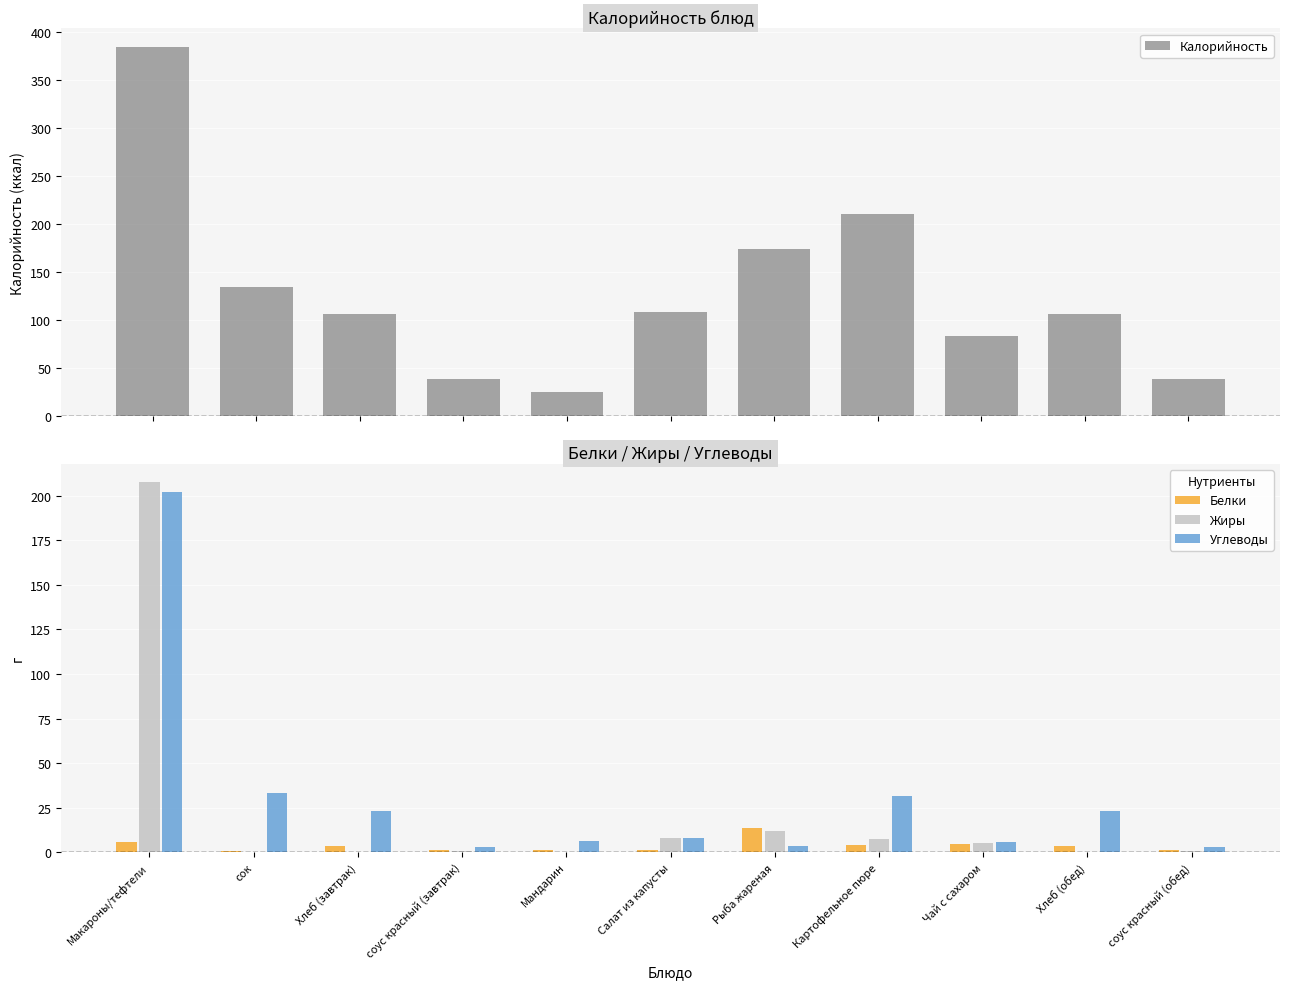

List the series in order of their peak value, lowest first.

Белки, Углеводы, Жиры, Калорийность